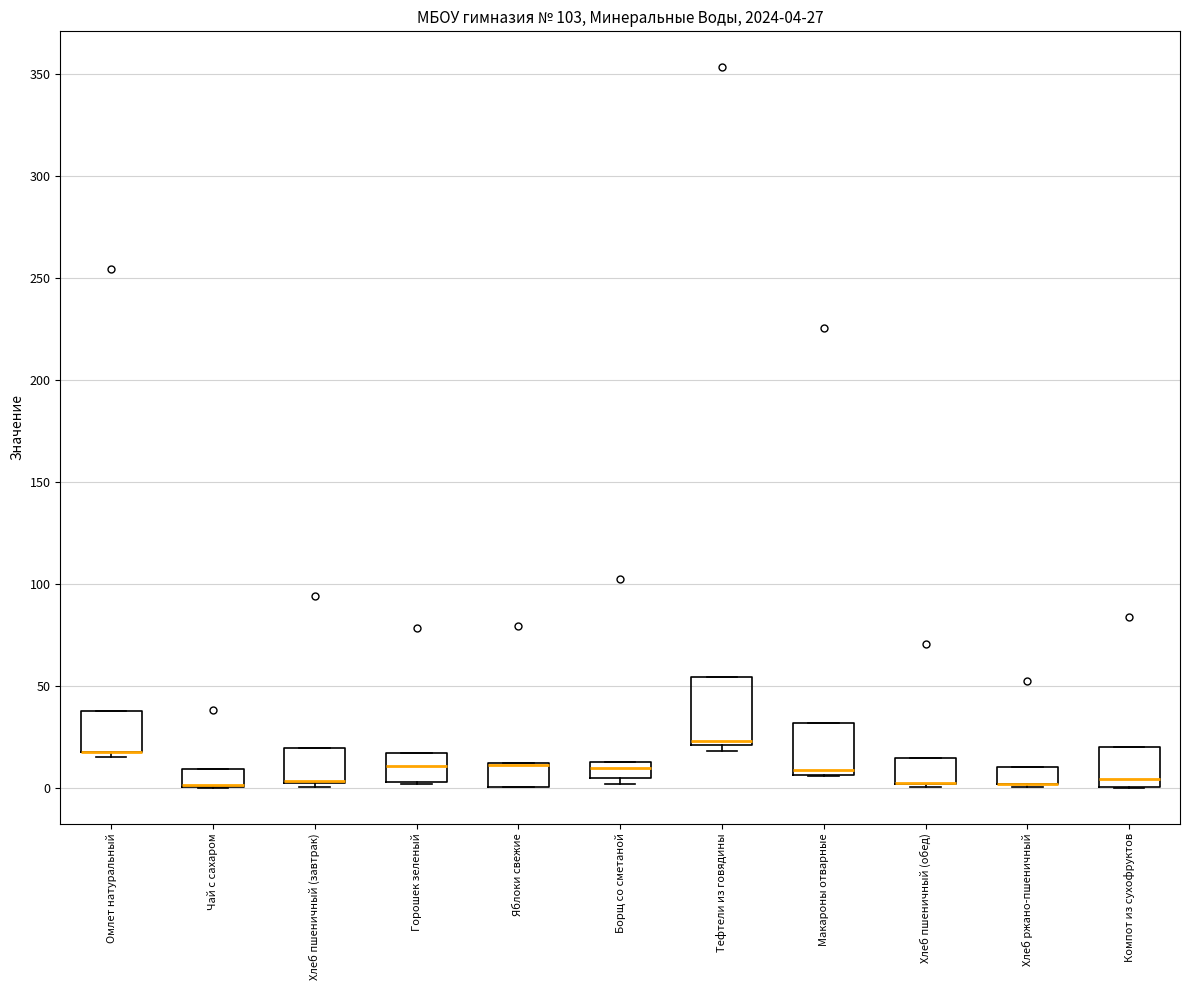

Comparing the boxes themselves (not the whiskers), which one is the tallest?

Тефтели из говядины